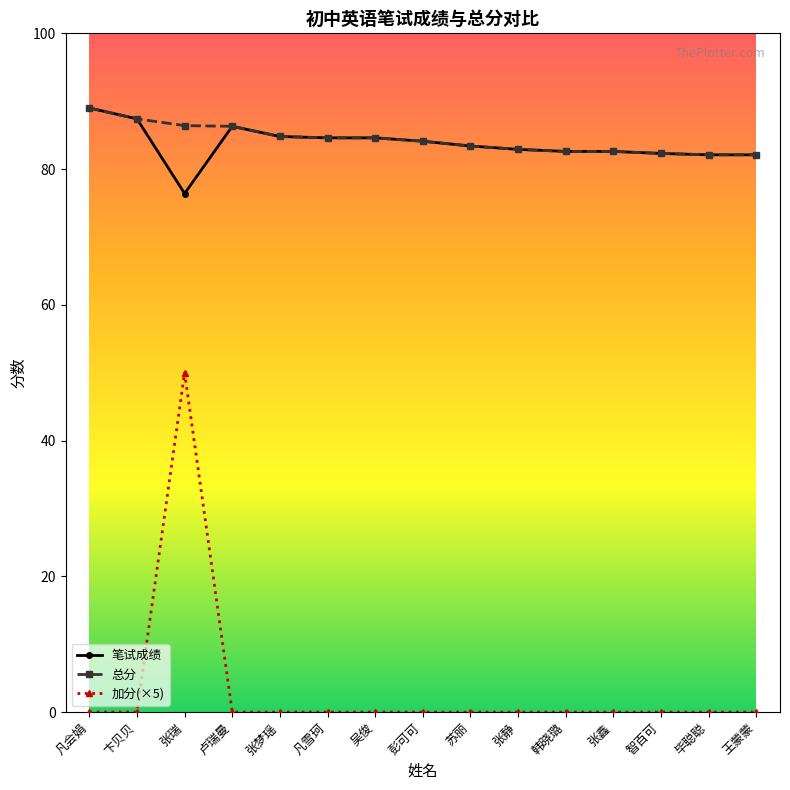

What is the maximum value shown in the chart?

89.0